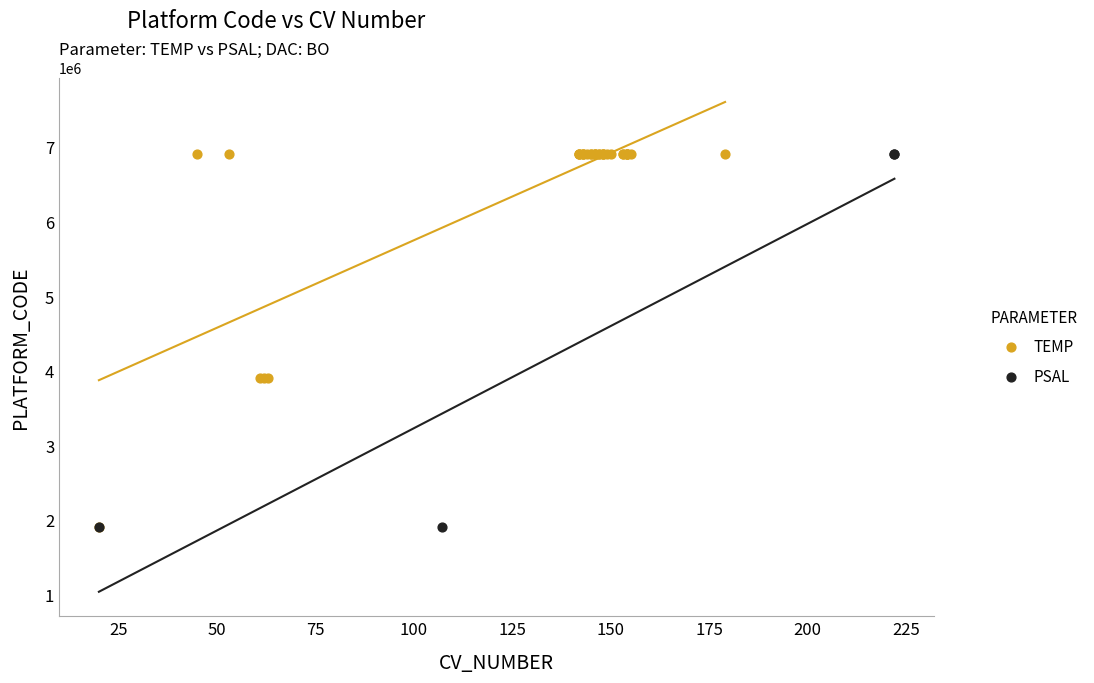

What are all the series names shown in the legend?

TEMP, PSAL